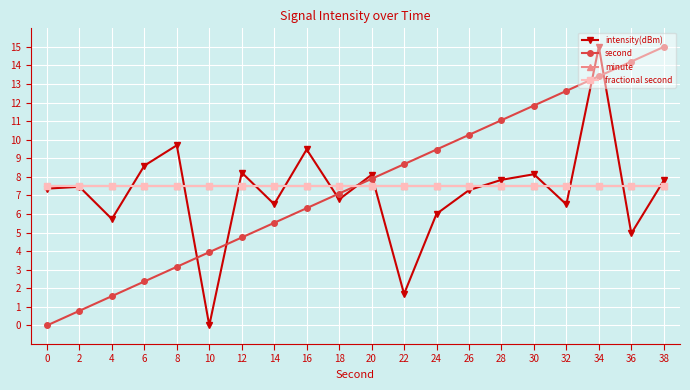

List the labels in order of minute value, smallest first.

0, 2, 4, 6, 8, 10, 12, 14, 16, 18, 20, 22, 24, 26, 28, 30, 32, 34, 36, 38